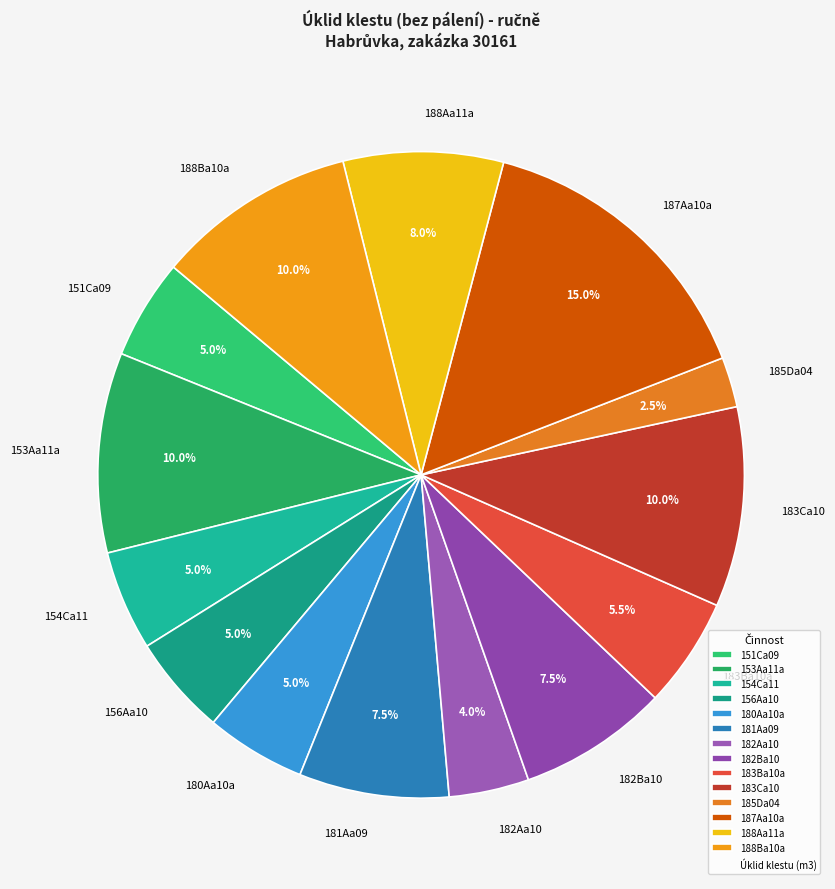

Count the number of slices in the pie.

14